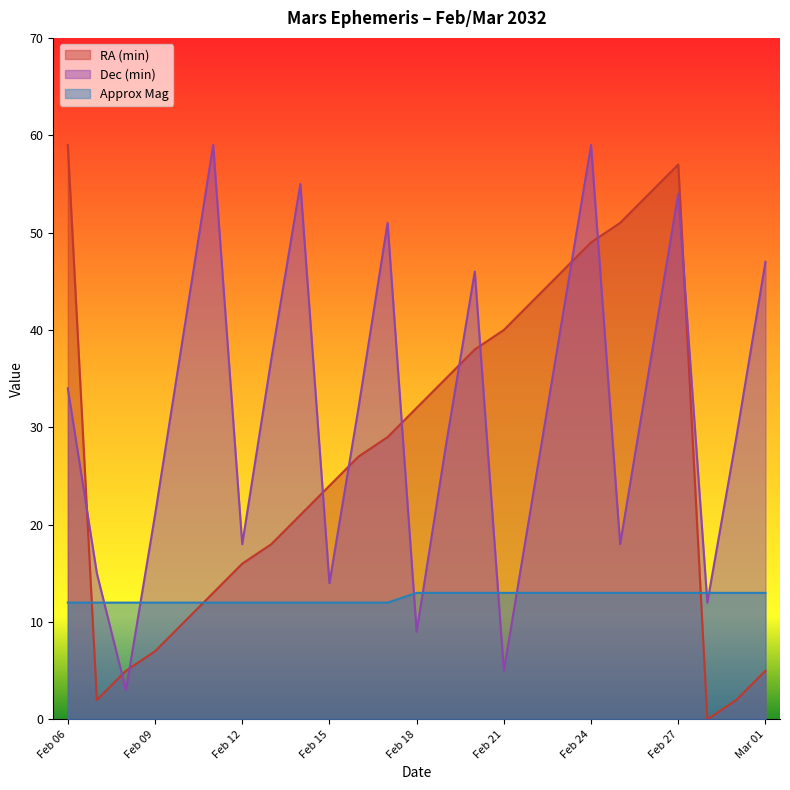

How many times do Approx Mag and Dec (min) cross each other?

8